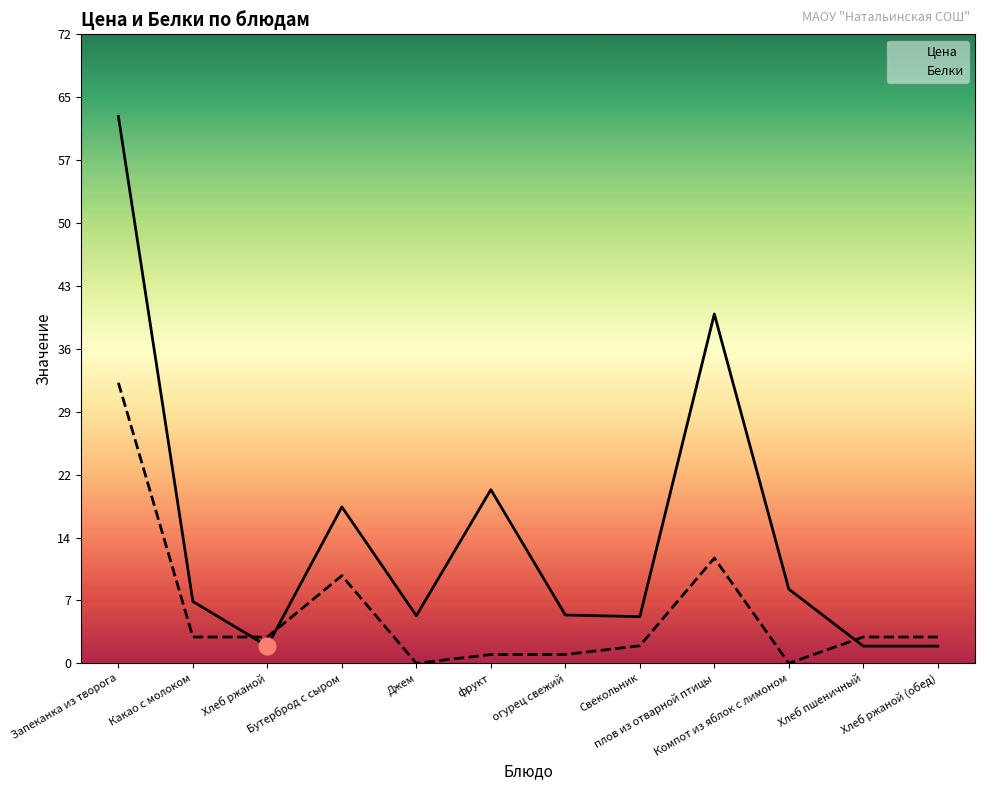

What is the difference between the maximum and minimum values in the Цена series?

60.4